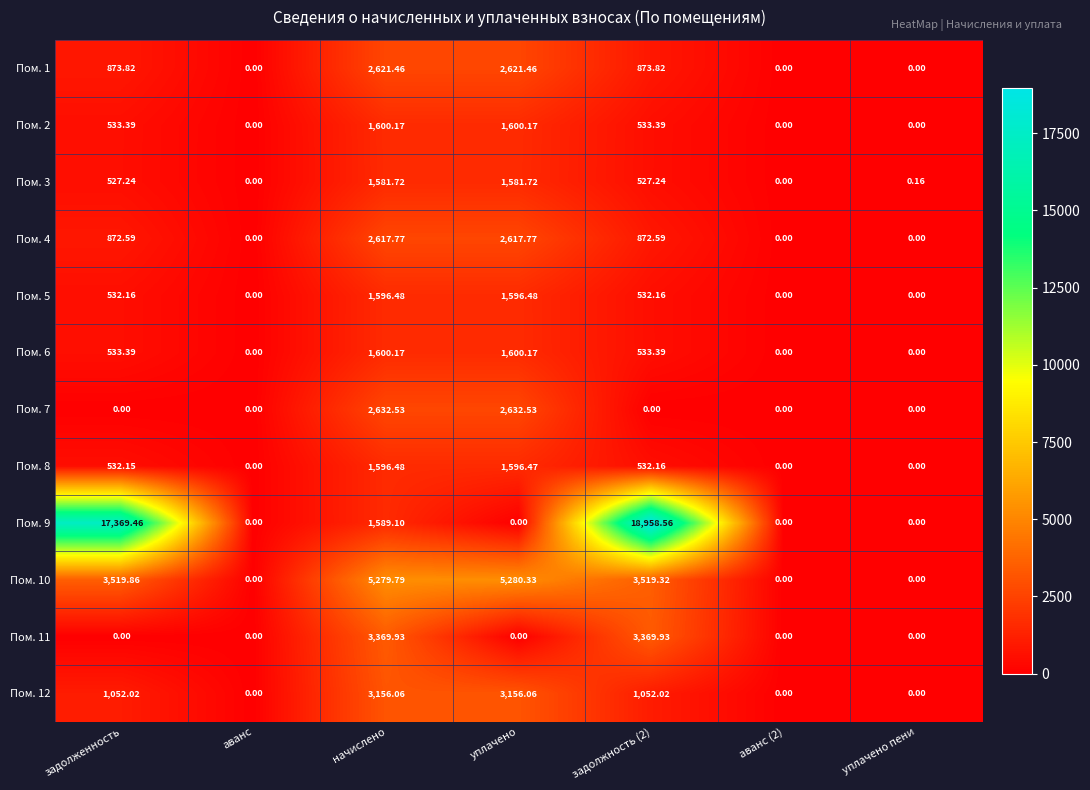

At which label does Пом. 2 first exceed 533?

задолженность